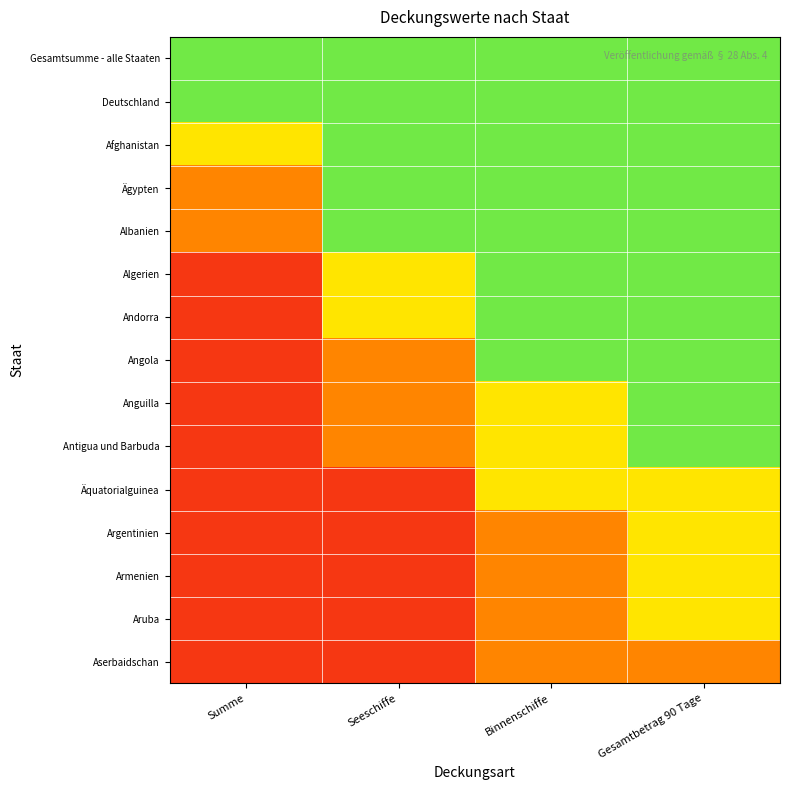

At how many categories does at least one series exceed 0?

4